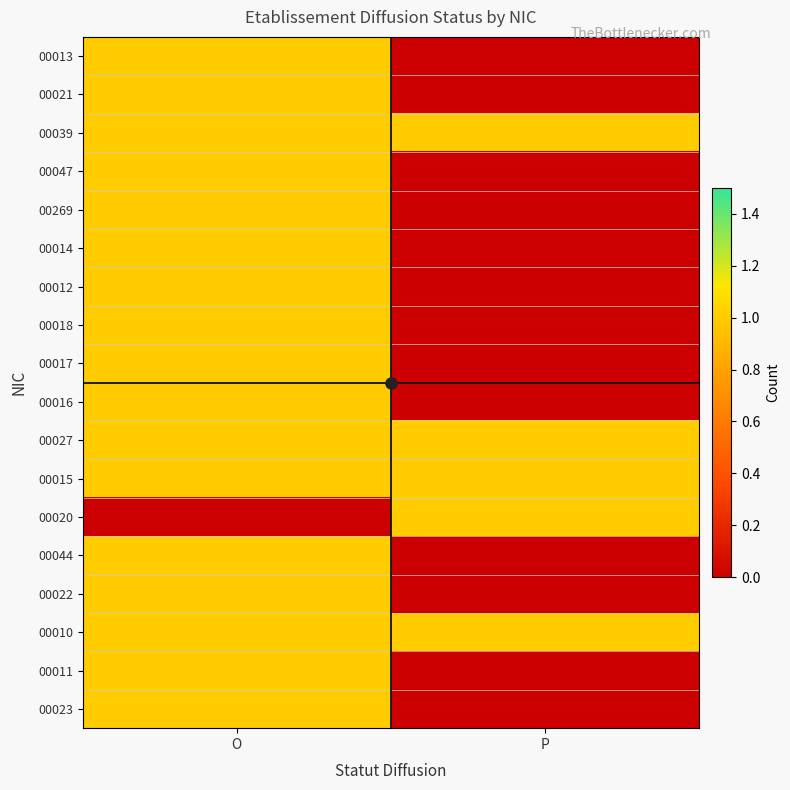

Reading left to right, transcribe all the data shown in this chart.

00013: O=1	P=0
00021: O=1	P=0
00039: O=1	P=1
00047: O=1	P=0
00269: O=1	P=0
00014: O=1	P=0
00012: O=1	P=0
00018: O=1	P=0
00017: O=1	P=0
00016: O=1	P=0
00027: O=1	P=1
00015: O=1	P=1
00020: O=0	P=1
00044: O=1	P=0
00022: O=1	P=0
00010: O=1	P=1
00011: O=1	P=0
00023: O=1	P=0